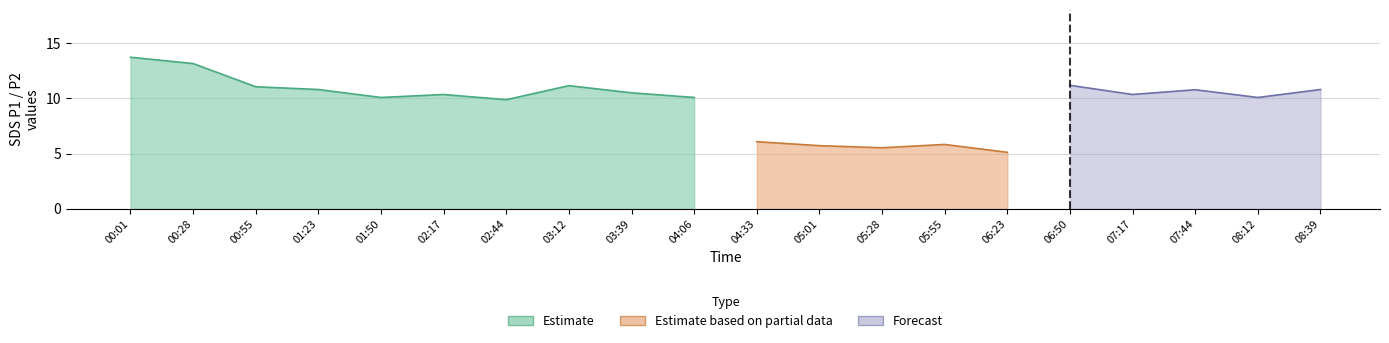

What is the label of the 15th point from the right?

02:17